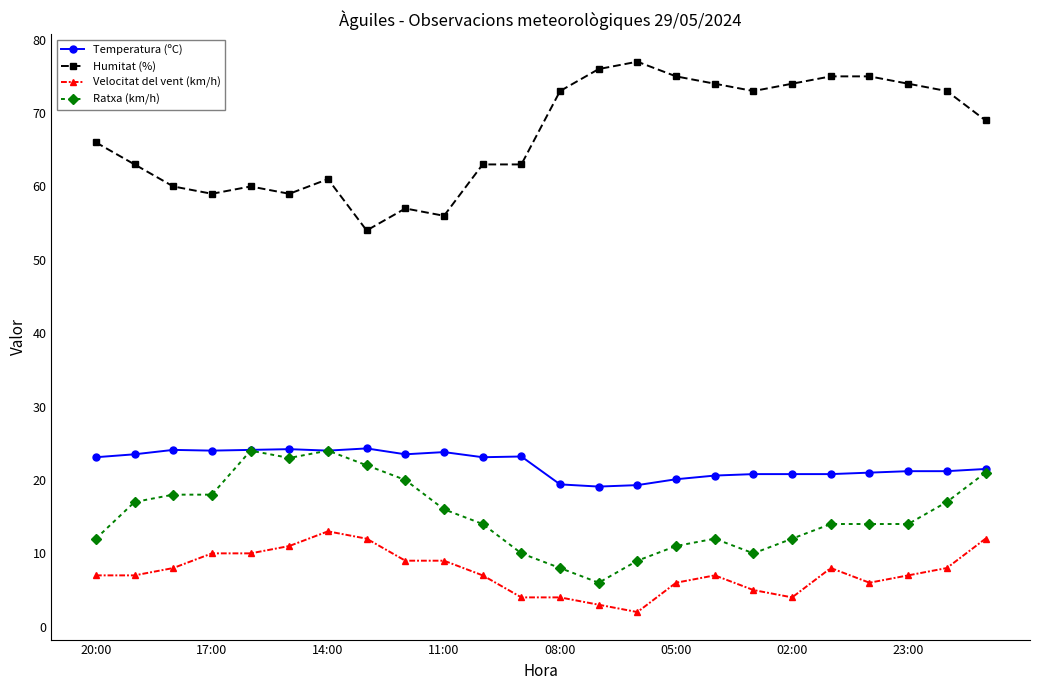

What is the highest value of the Ratxa (km/h) series?

24.0